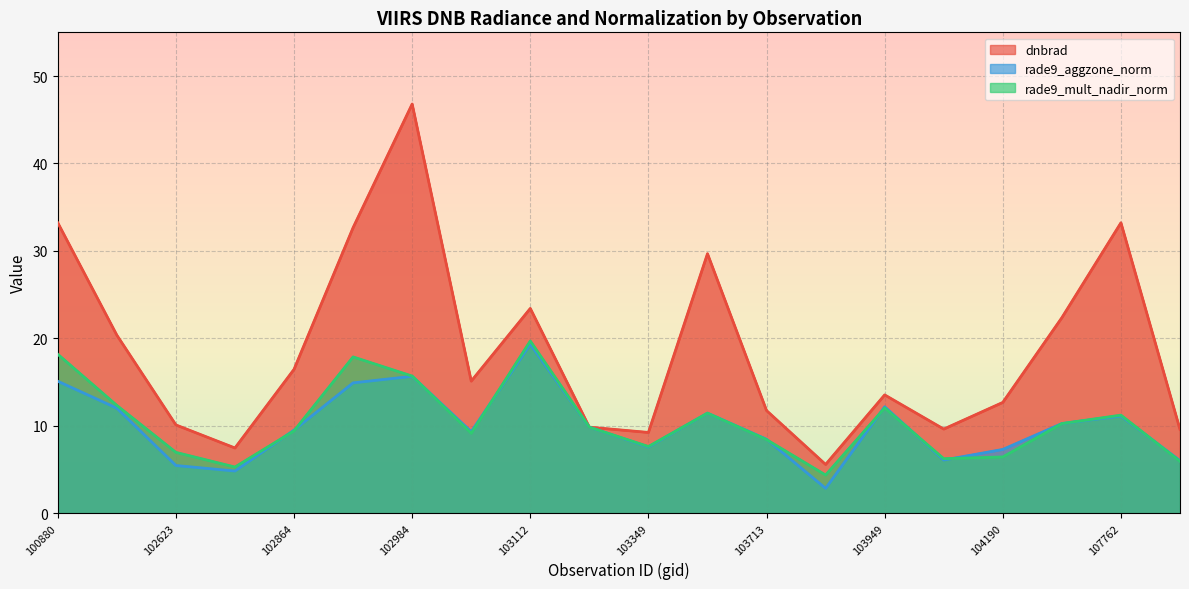

At how many categories does at least one series exceed 25?

5